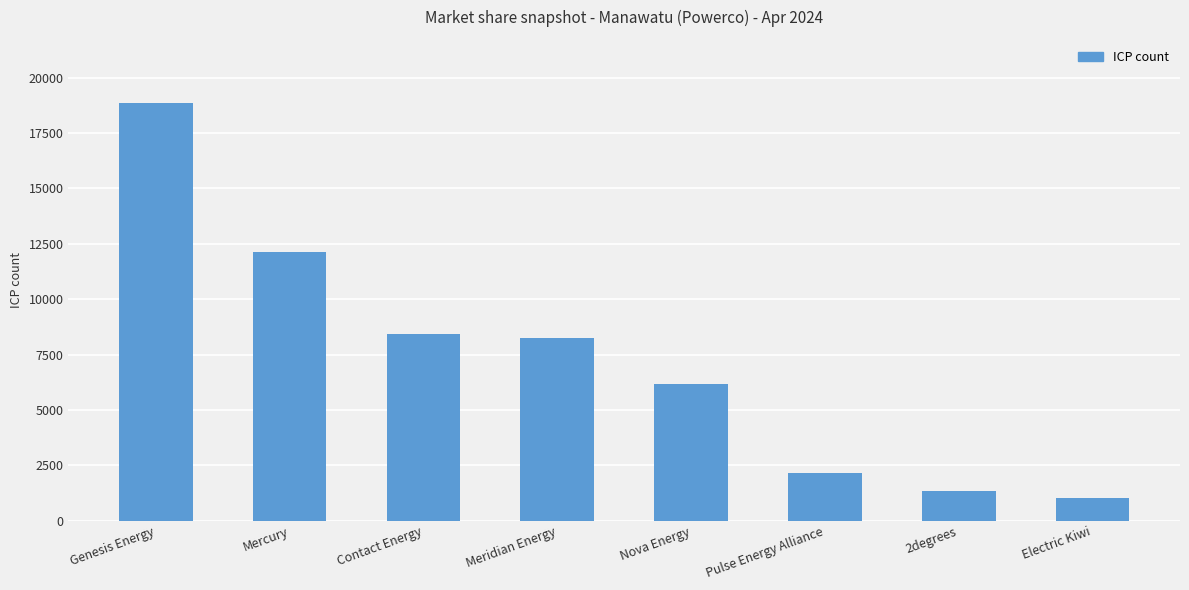

The chart shows a value of 2132 at Pulse Energy Alliance. True or false?

True